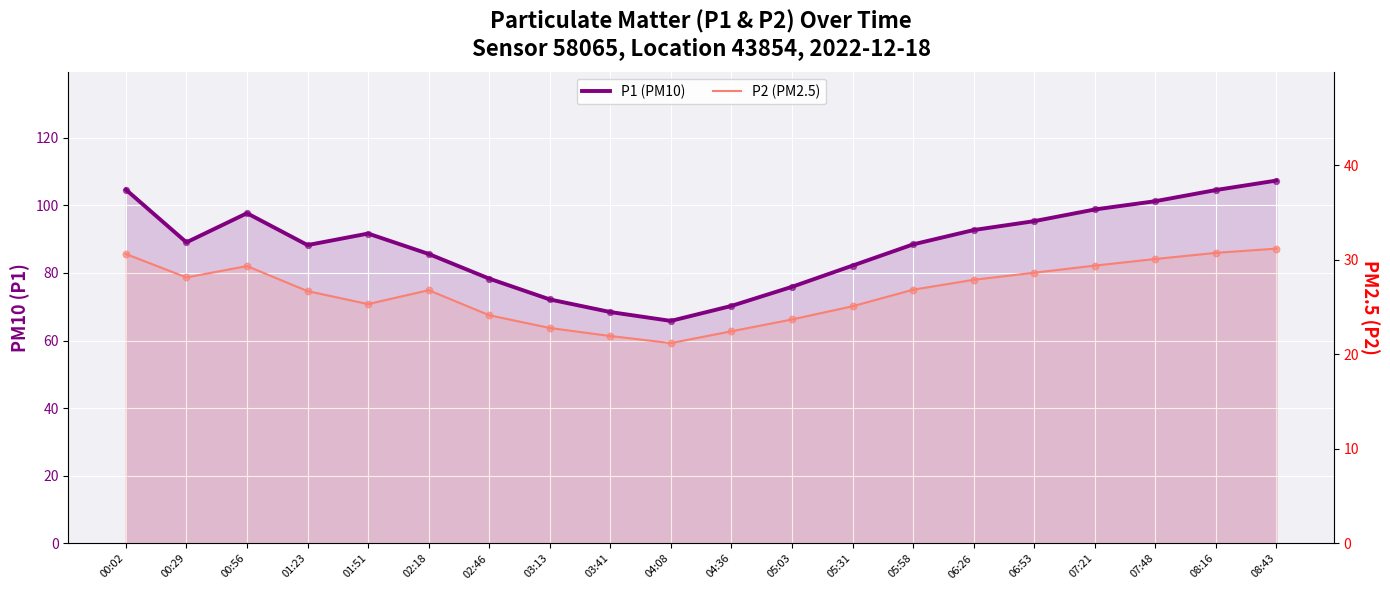

Is the value of P2 (PM2.5) at 05:58 greater than the value of P1 (PM10) at 00:02?

No